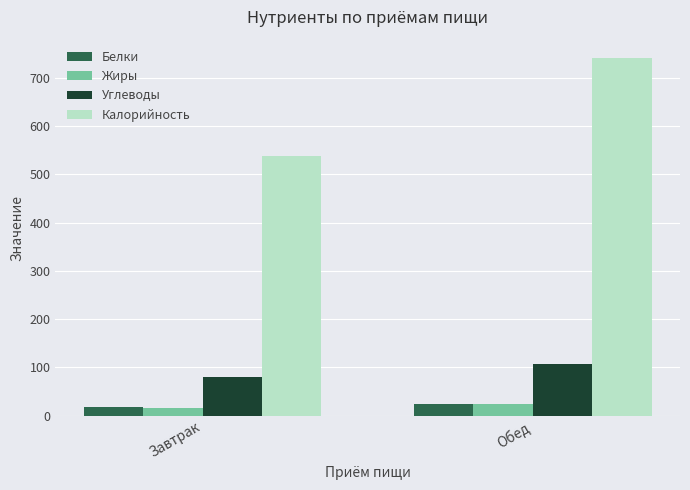

At which label does Калорийность reach its minimum?

Завтрак